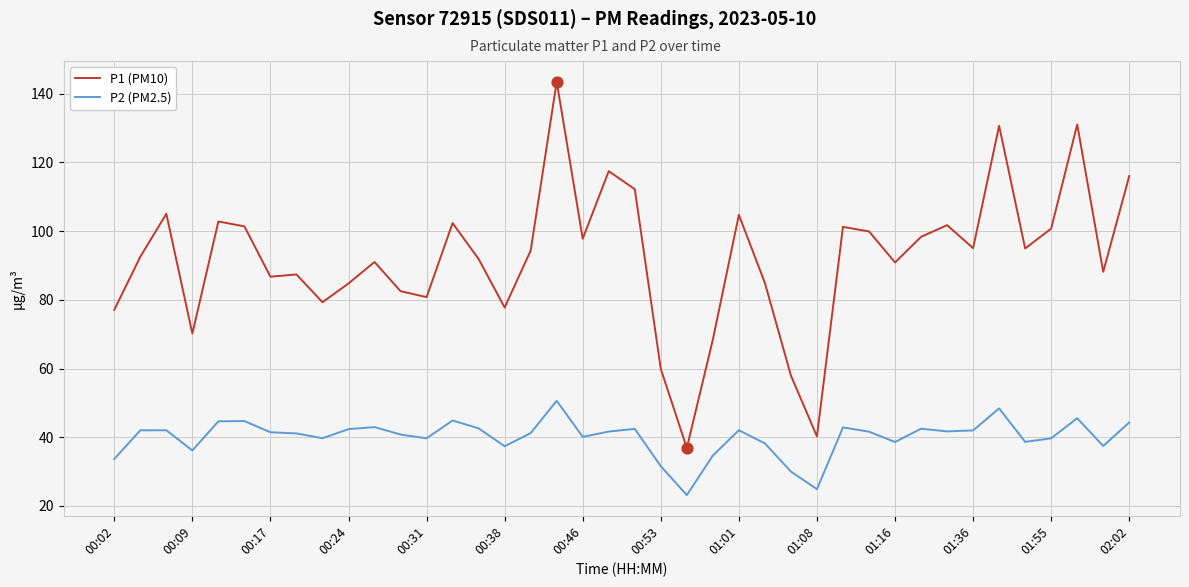

What are all the series names shown in the legend?

P1 (PM10), P2 (PM2.5)